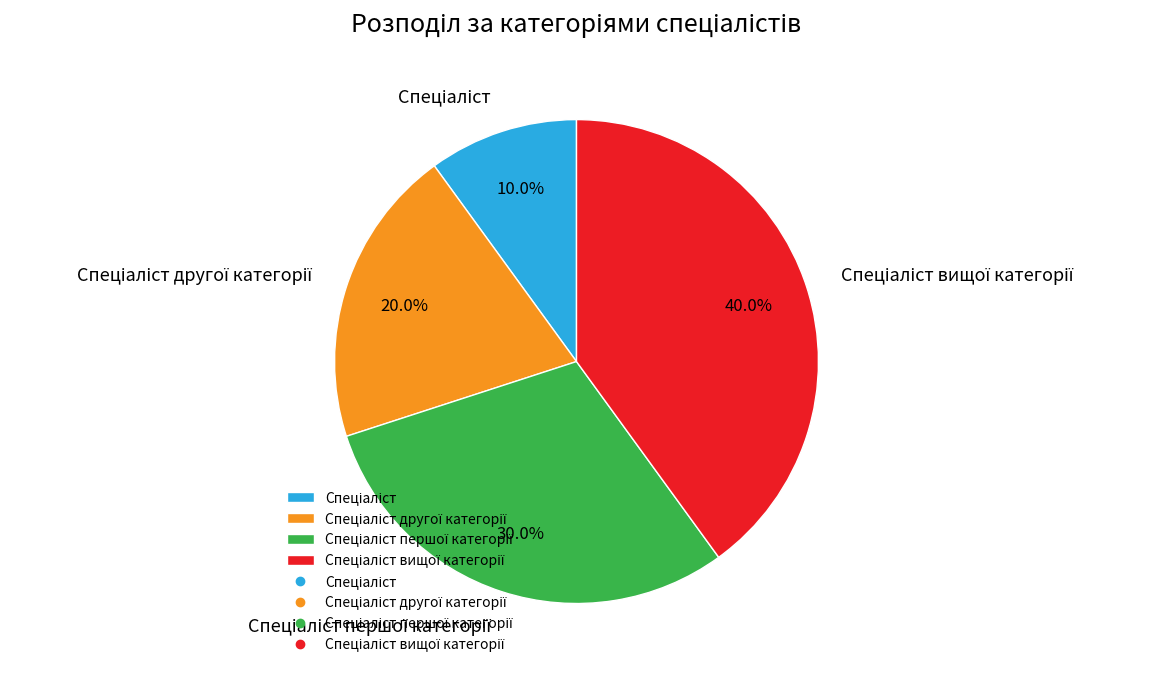

Is there a majority slice in this chart?

No